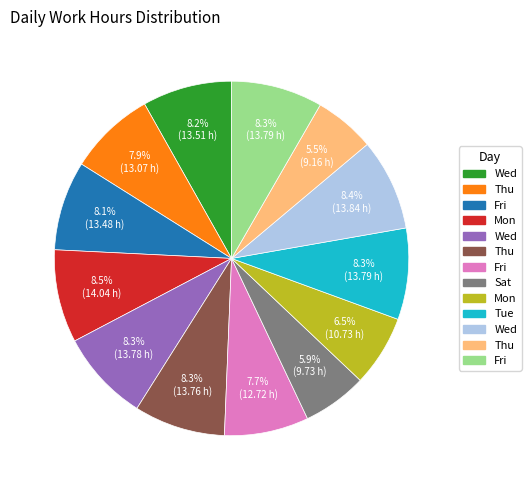

Is there a majority slice in this chart?

No